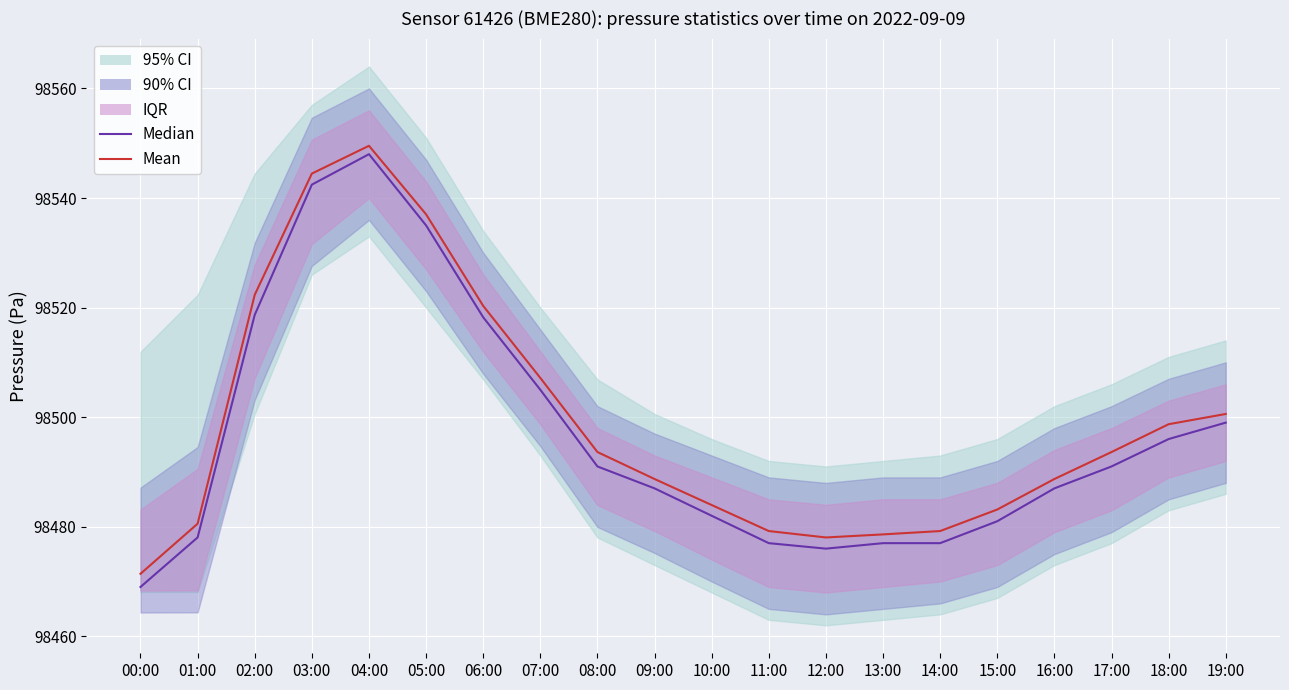

True or false: Median and Mean intersect in this chart.

False